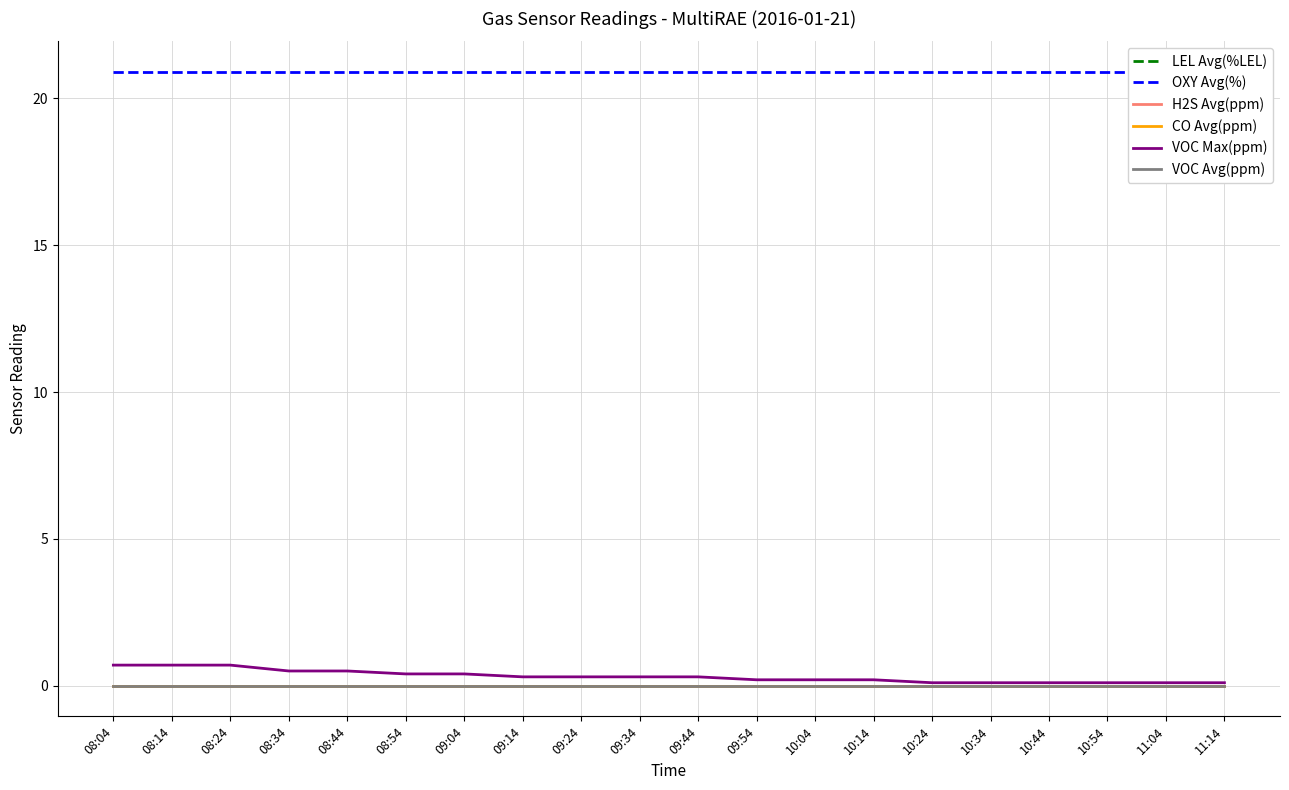

Between 09:44 and 11:14, which is larger?

09:44